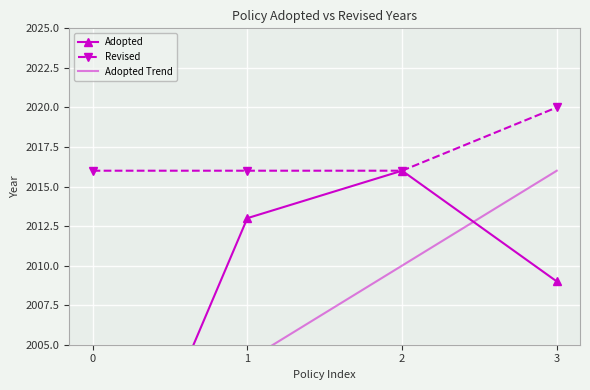

The Revised series shows 2020 at 3. True or false?

True